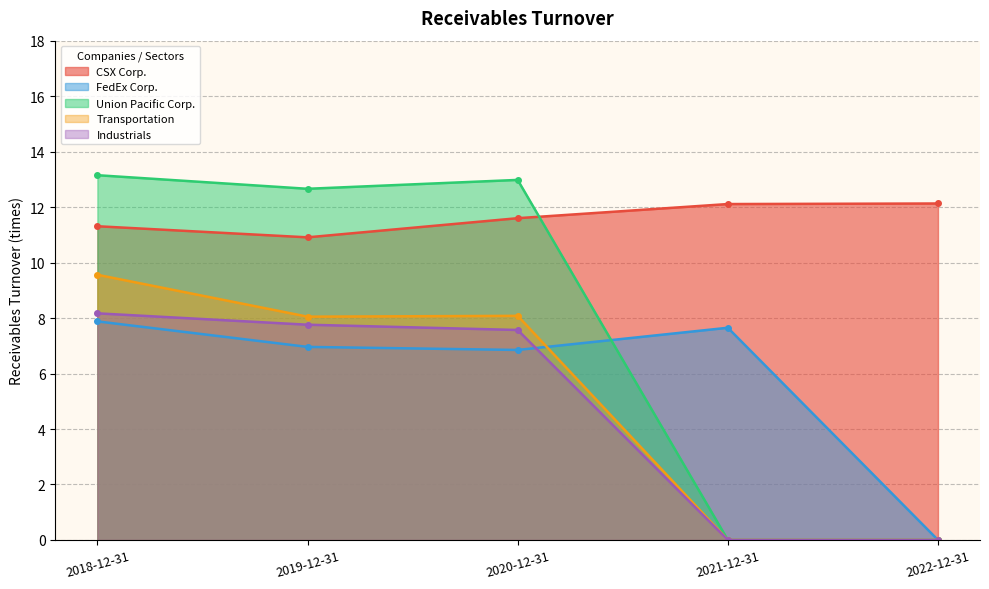

What is the difference between the maximum and minimum values in the Transportation series?

9.6